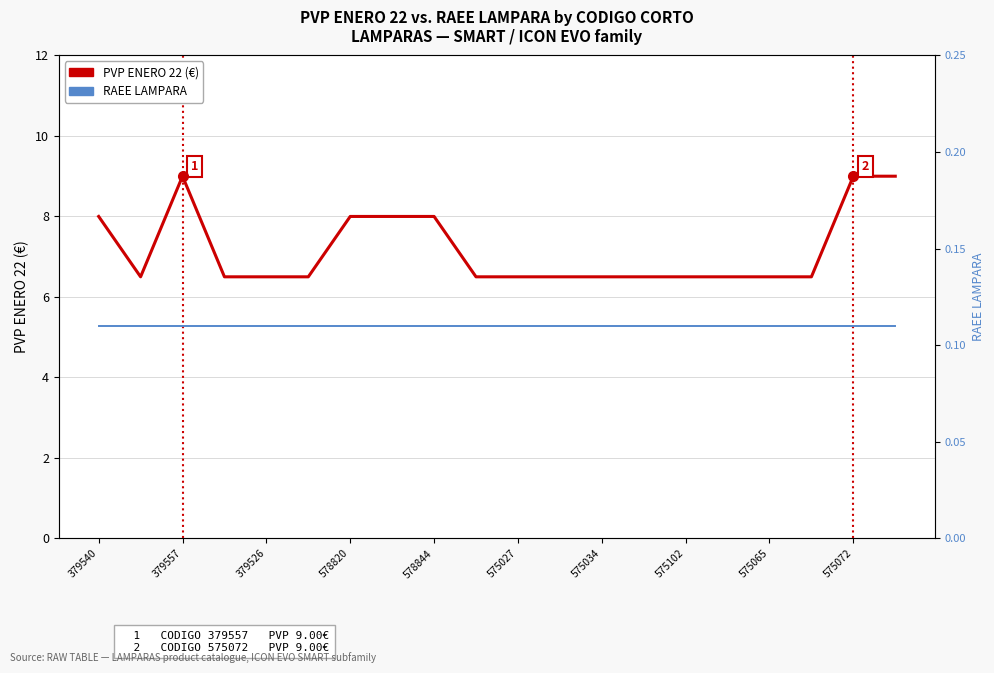

Rank the series at 379557 from highest to lowest value.

PVP ENERO 22 (€), RAEE LAMPARA